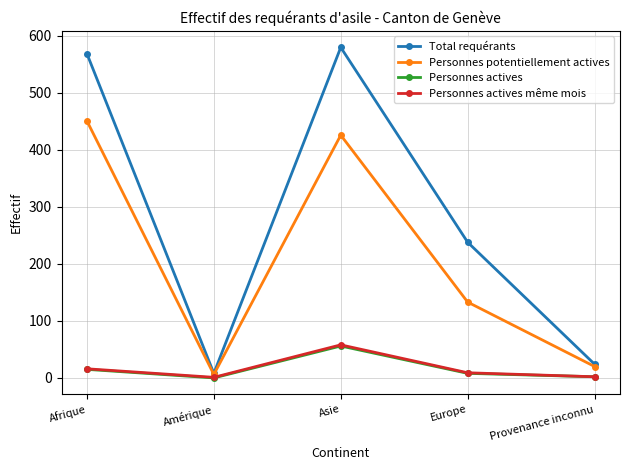

In Personnes actives, how many points are lower than both neighbors (excluding endpoints)?

1